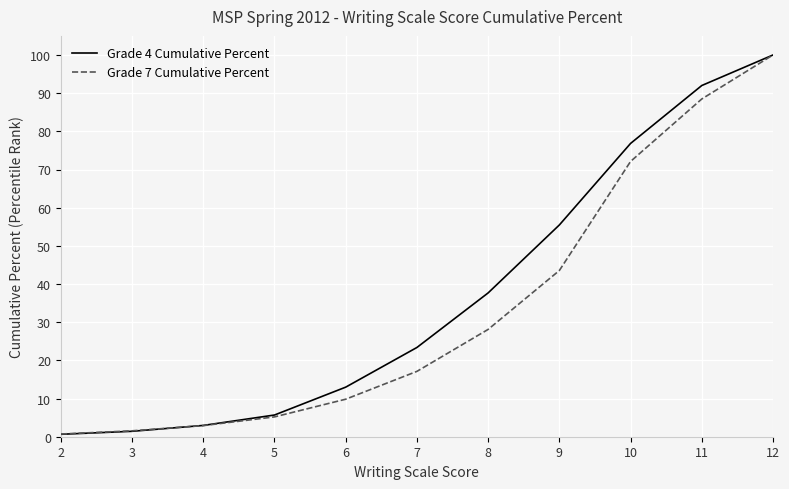

What is the sum of all Grade 7 Cumulative Percent values?

369.5